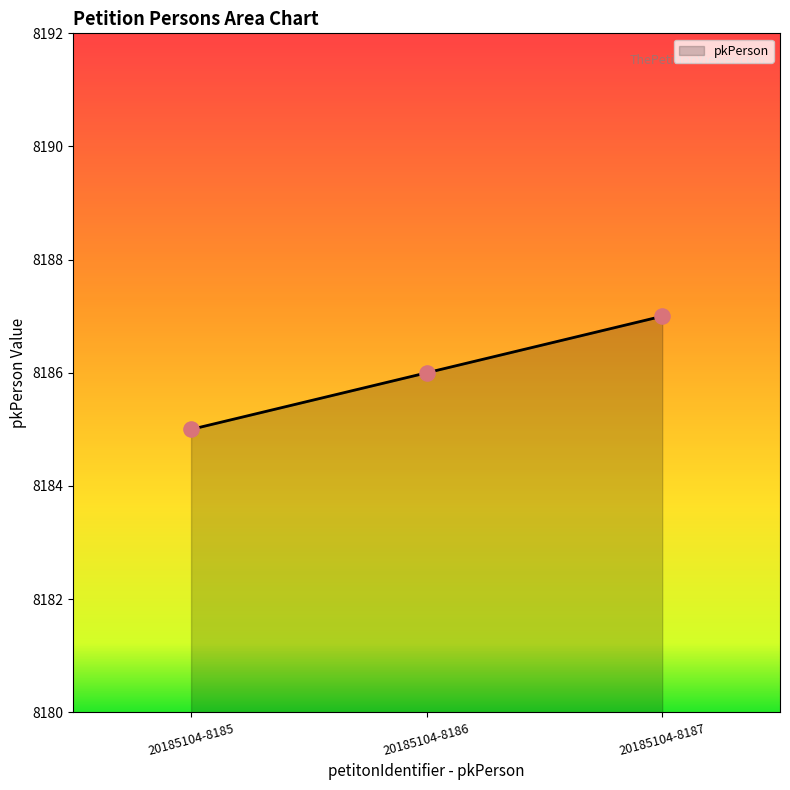

Approximately how many times larger is the value at 20185104-8186 compared to 20185104-8187?

1.0